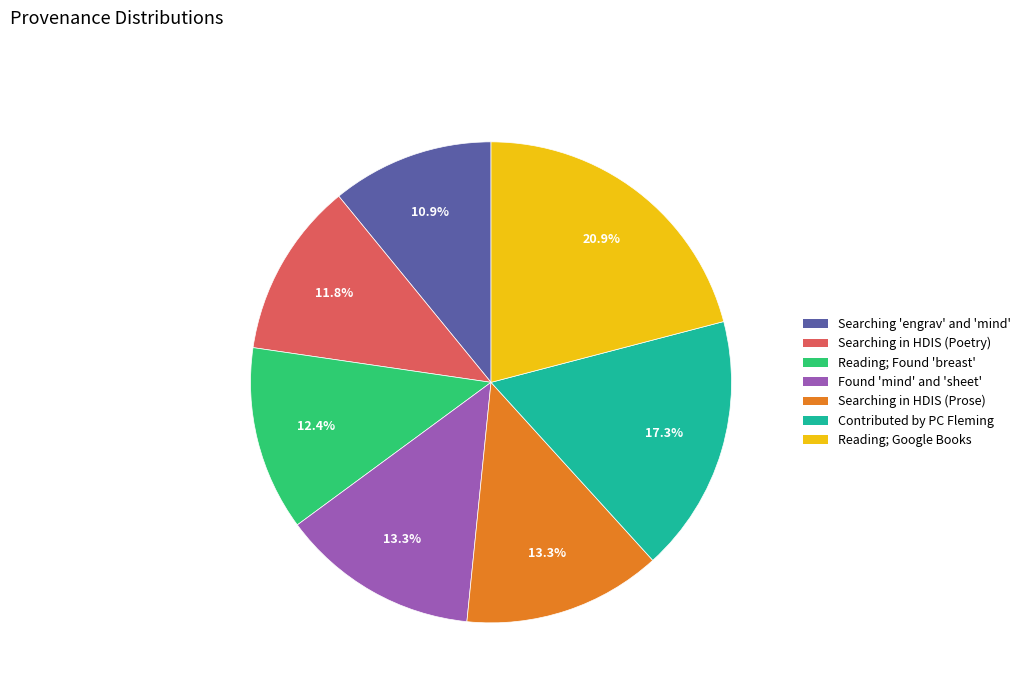

Does any single category account for the majority?

No